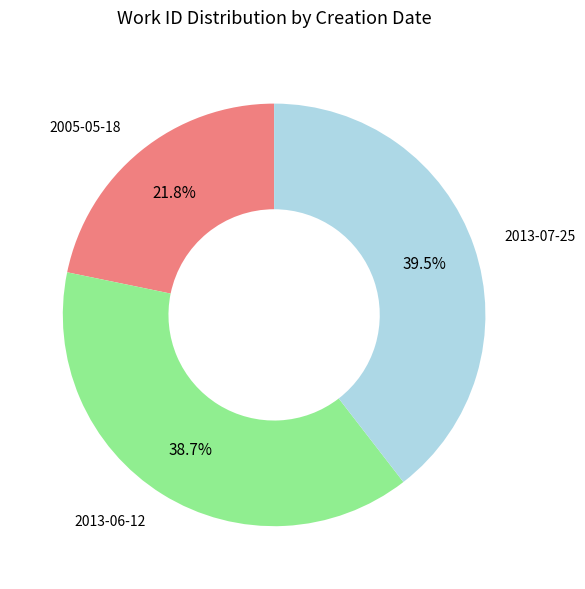

Is 2005-05-18 the majority of the pie?

No